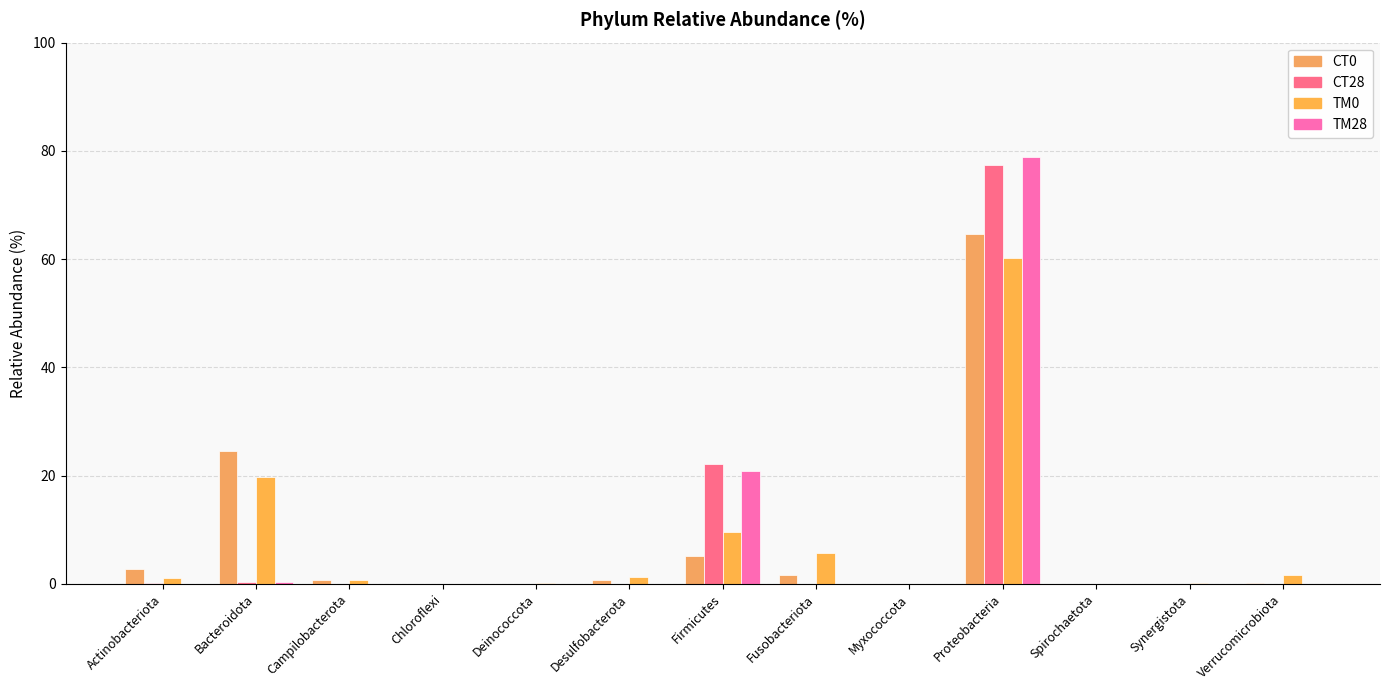

What position from the right is Proteobacteria?

4